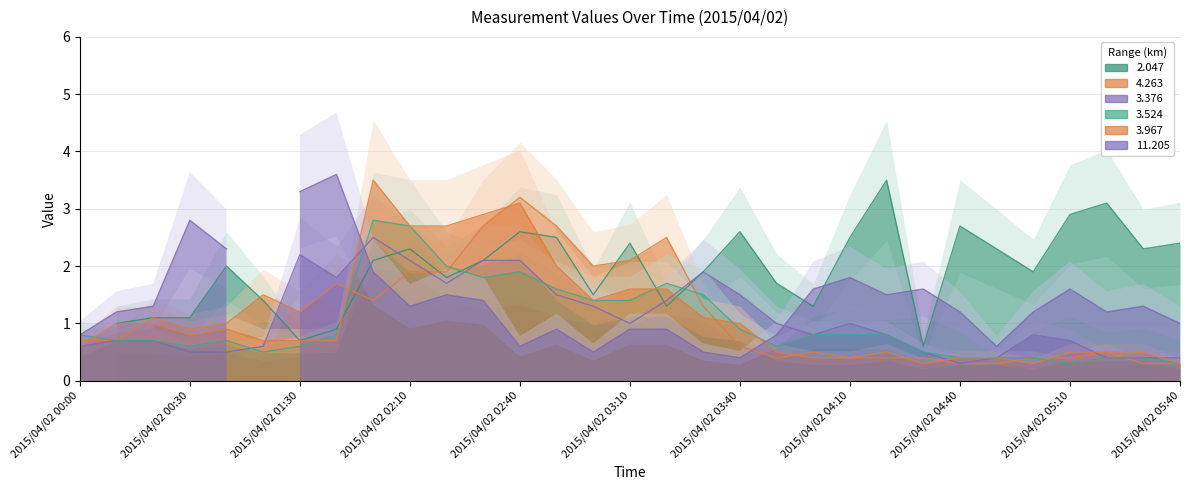

The value of 3.967 at 2015/04/02 05:30 is 0.9. True or false?

False